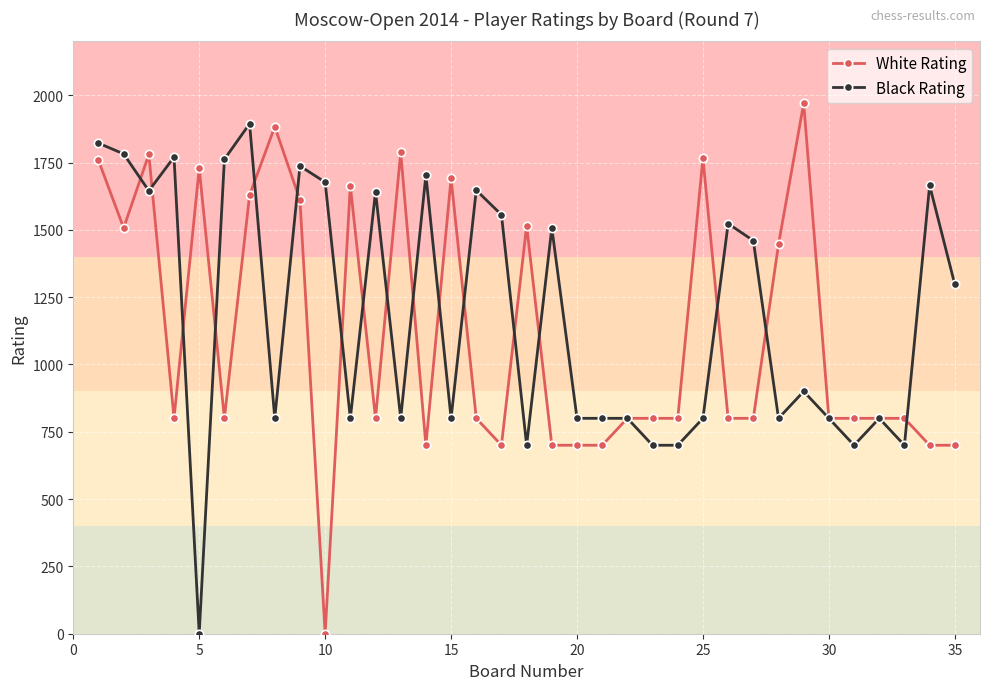

Which series has the largest total across all categories?

Black Rating